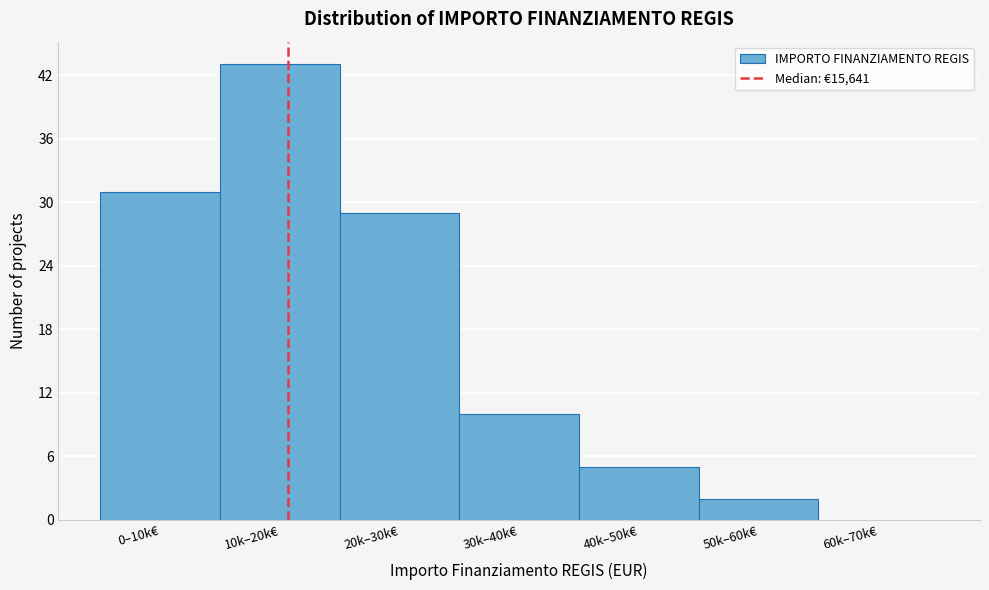

Reading left to right, extract all data points from this chart.

0–10k€=31	10k–20k€=43	20k–30k€=29	30k–40k€=10	40k–50k€=5	50k–60k€=2	60k–70k€=0